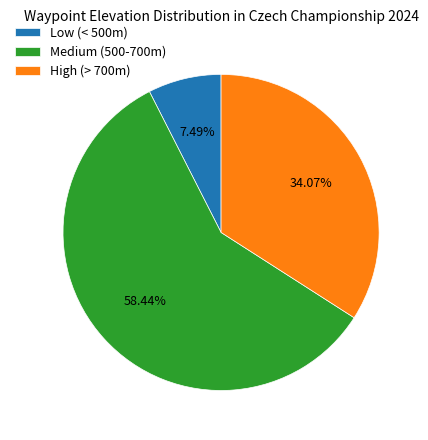

Rank the categories by value from highest to lowest.

Medium (500-700m), High (> 700m), Low (< 500m)